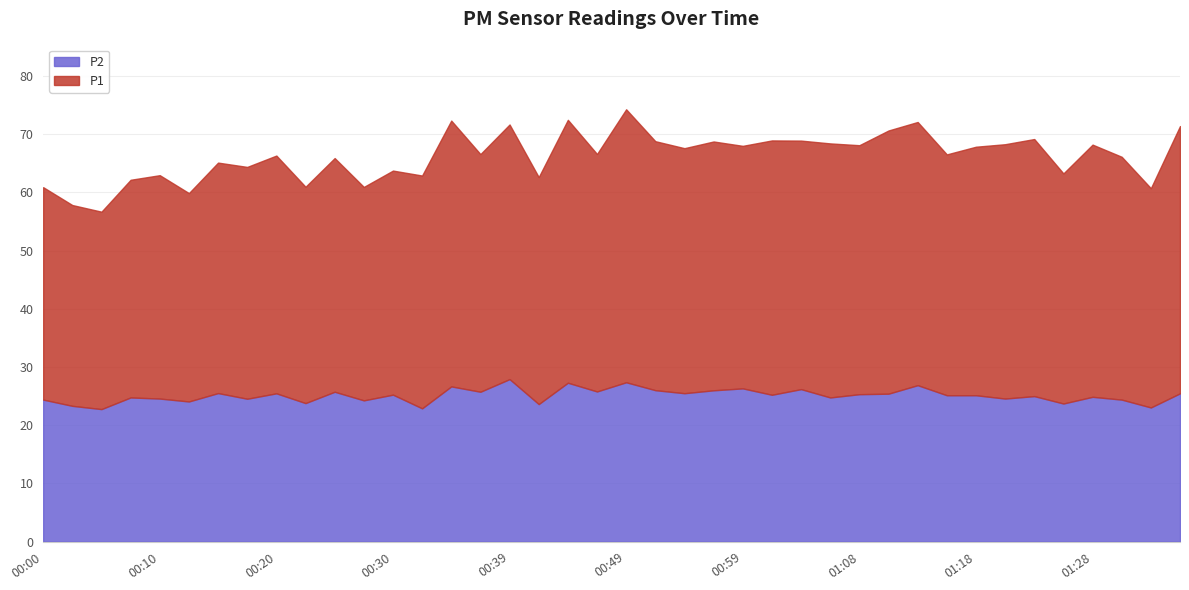

What are all the series names shown in the legend?

P2, P1